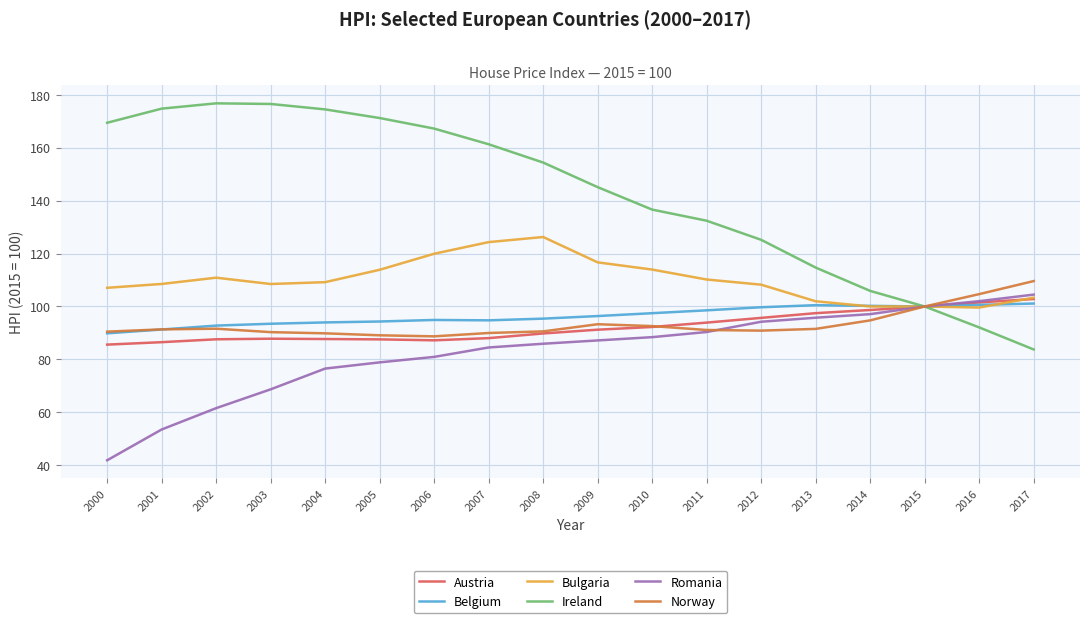

True or false: Ireland has more than 2 interior local peaks.

False